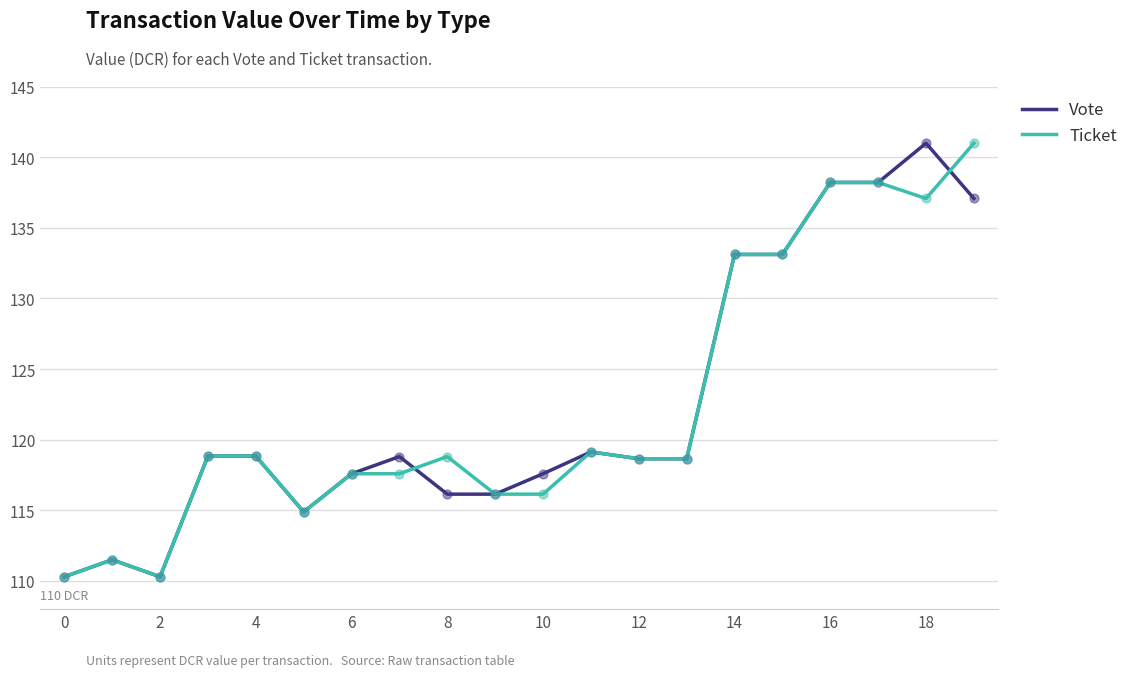

What is the greatest value displayed?

141.0